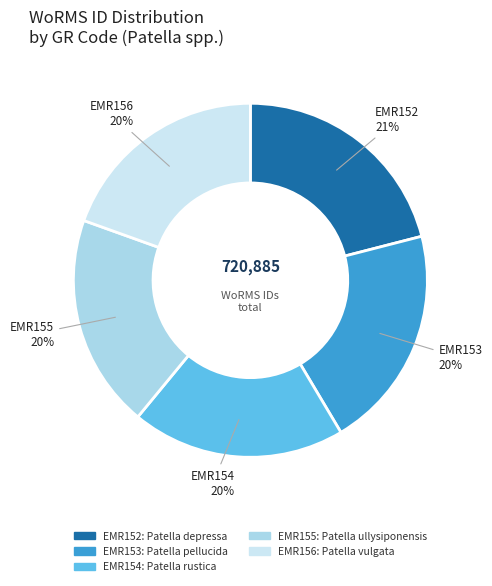

Does any single category account for the majority?

No